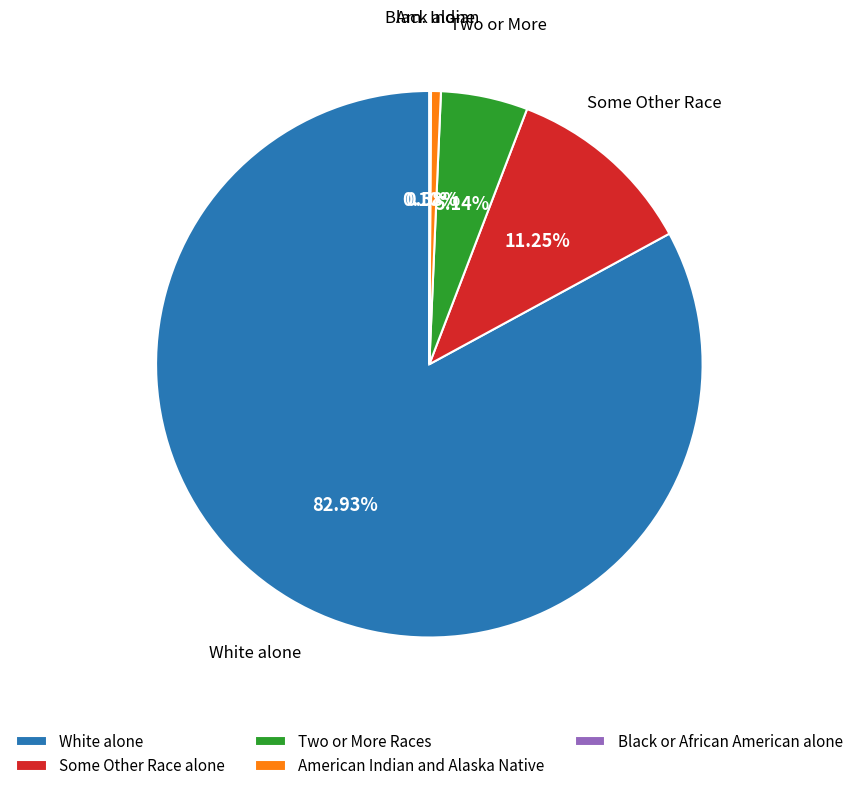

Which slice represents more than half of the pie?

White alone